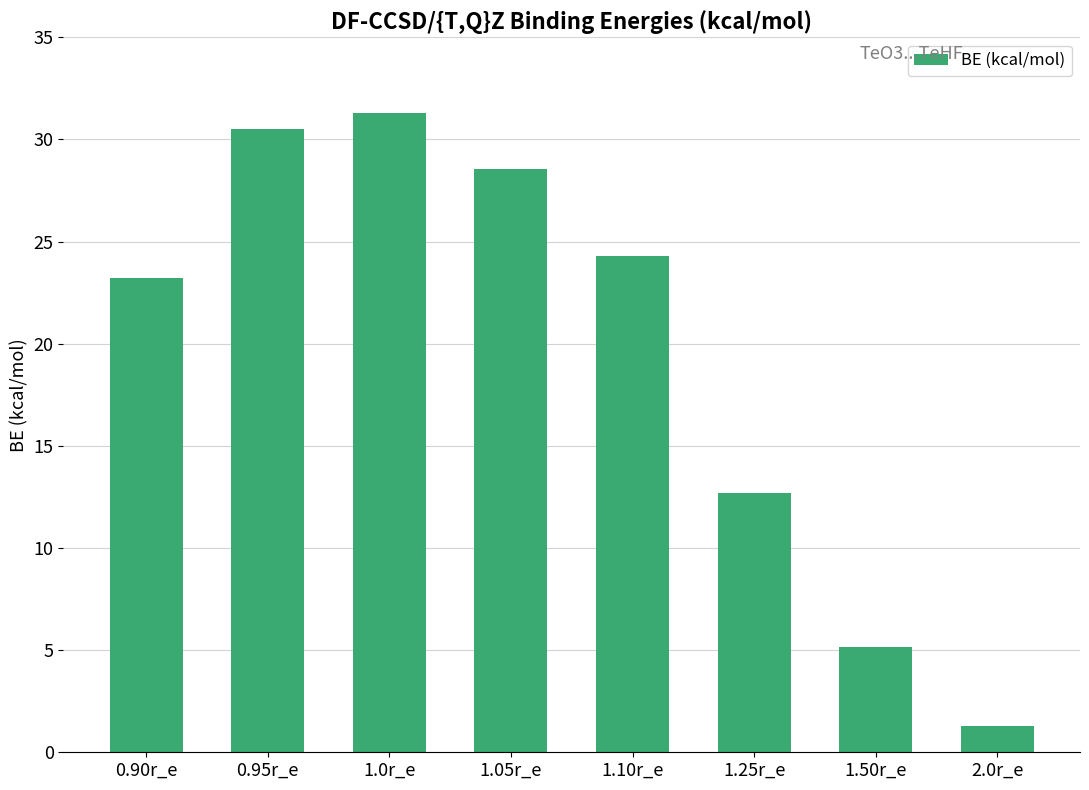

Reading left to right, list all the values displayed in this chart.

23.2	30.5	31.3	28.5	24.3	12.7	5.1	1.3